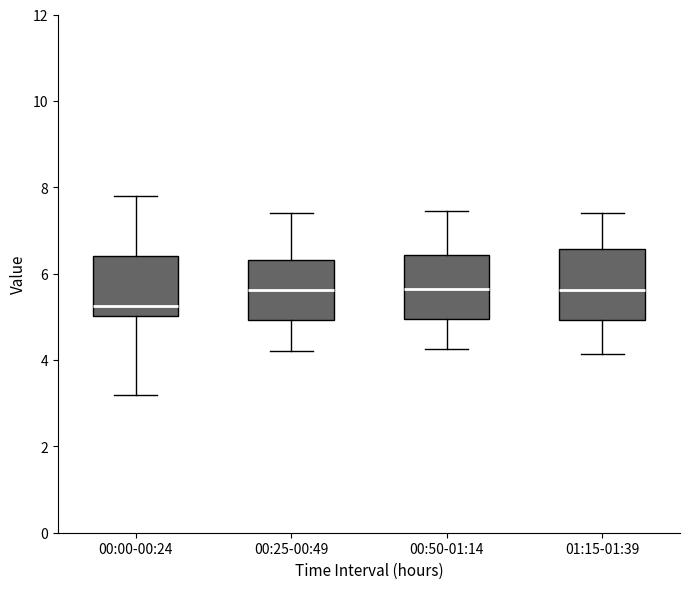

Reading left to right, transcribe this box plot: for each box, give where its median line is, the range the box spans, and where its two whiskers end, as read against the y-axis. The values are not printed on the chart, so give them approximately, as read against the axis.

00:00-00:24: median 5.2, box 5.0 to 6.4, whiskers 3.2 to 7.8
00:25-00:49: median 5.6, box 5.0 to 6.4, whiskers 4.2 to 7.4
00:50-01:14: median 5.6, box 5.0 to 6.4, whiskers 4.2 to 7.4
01:15-01:39: median 5.6, box 5.0 to 6.6, whiskers 4.2 to 7.4